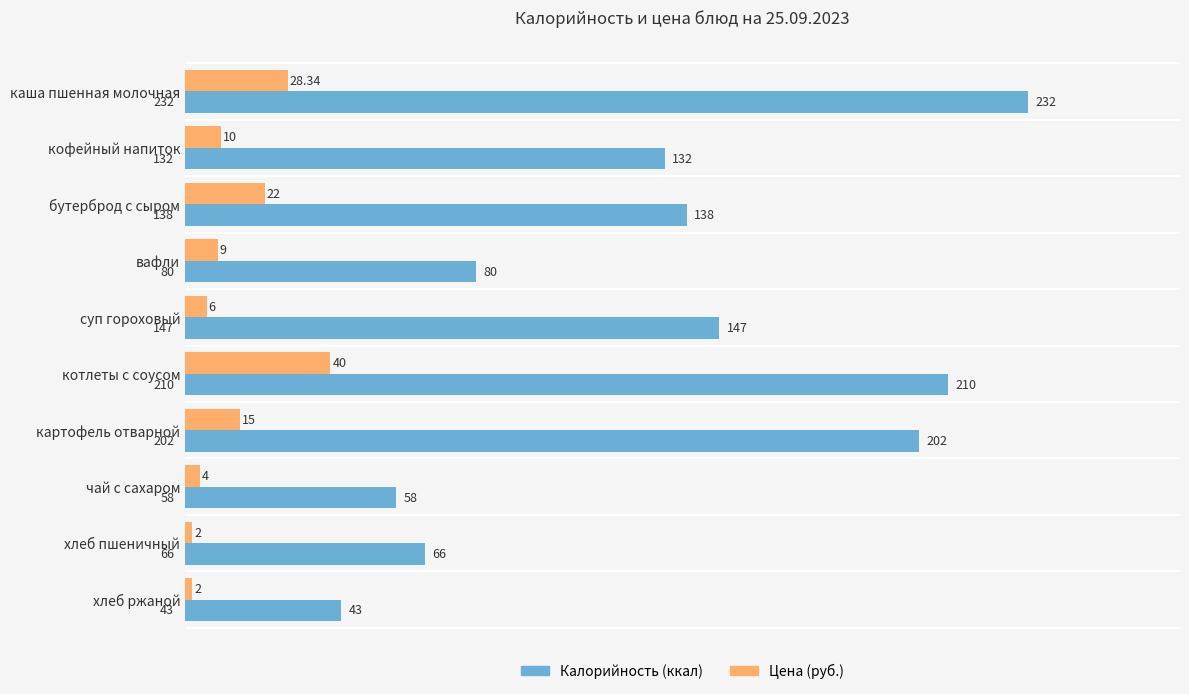

At which category is the sum across all series the highest?

каша пшенная молочная